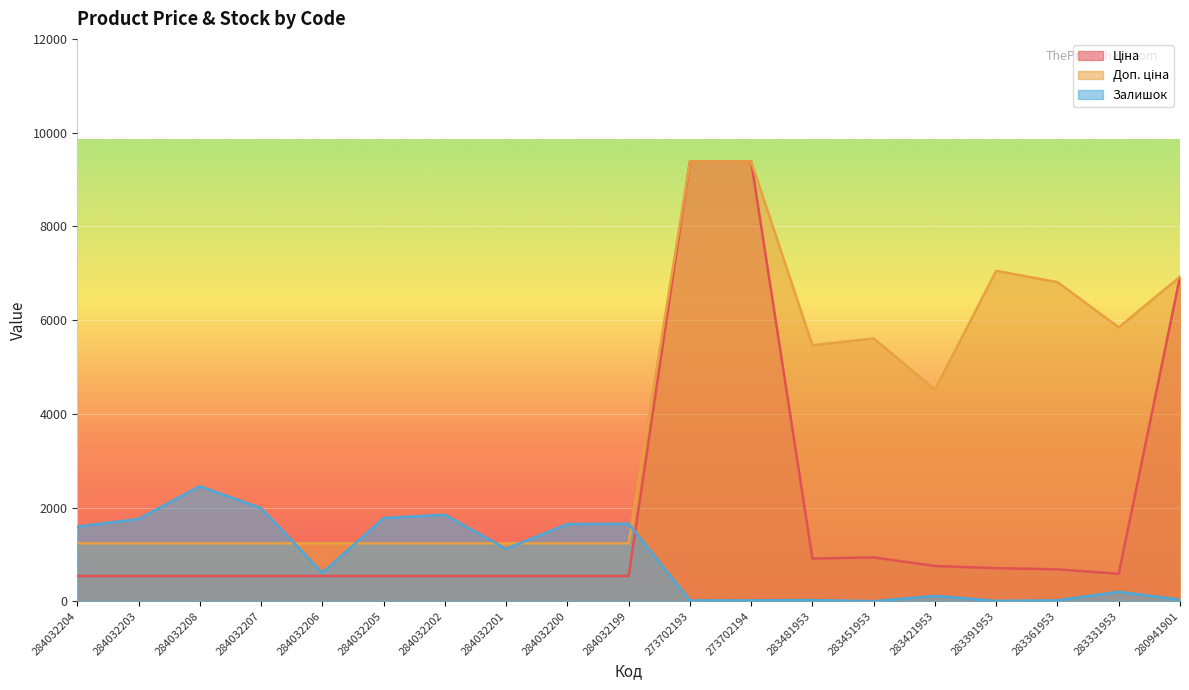

The Доп. ціна series shows 1235.4 at 284032204. True or false?

True